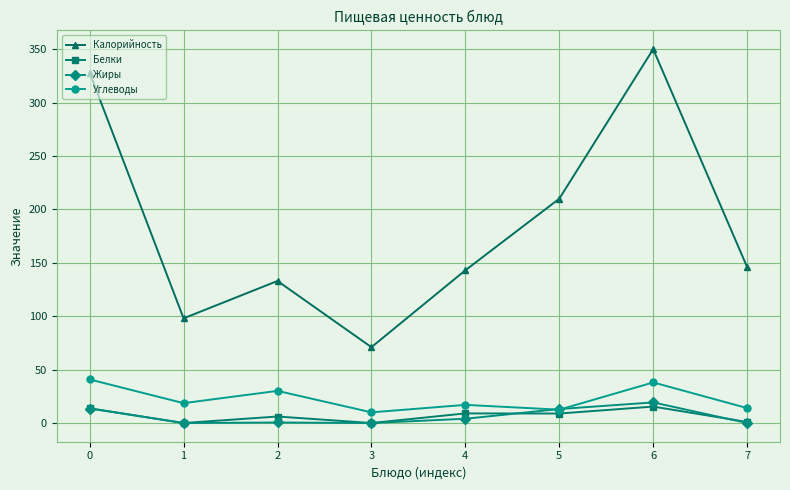

Is this an area chart (filled region under the line)?

No